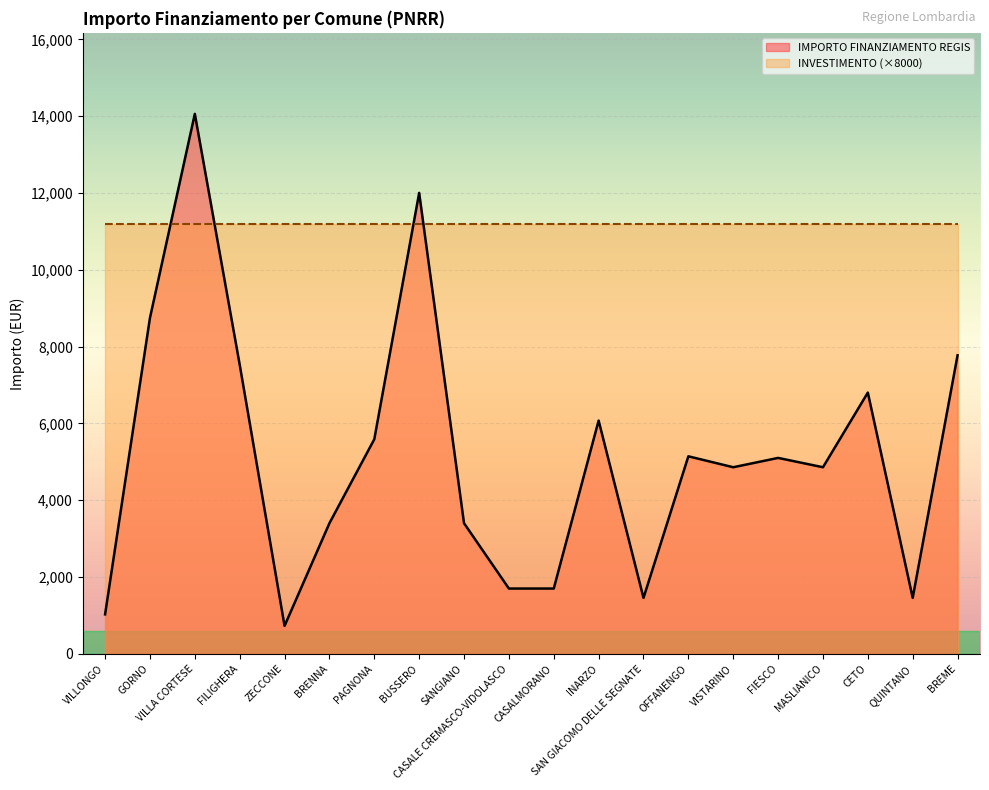

What is the difference between the maximum and minimum values?

13334